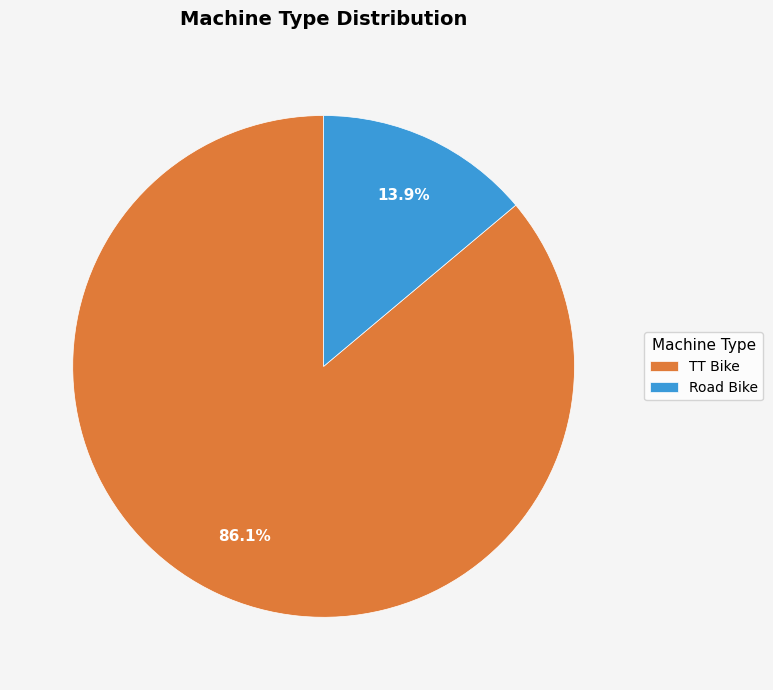

Is it true that Road Bike is 14% of the pie?

True